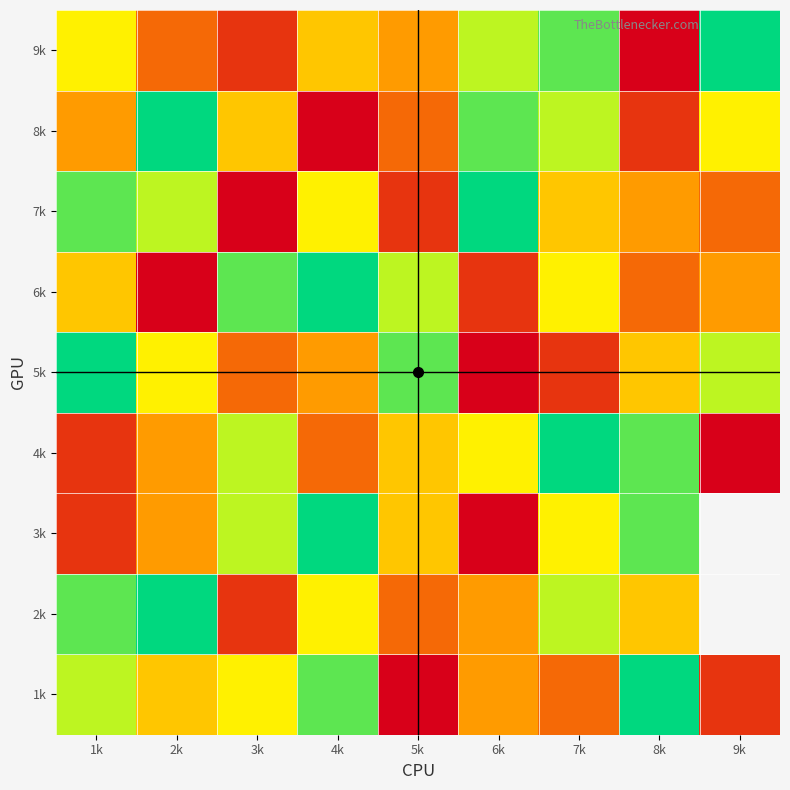

Is it true that 1 equals 8 at 4k?

True